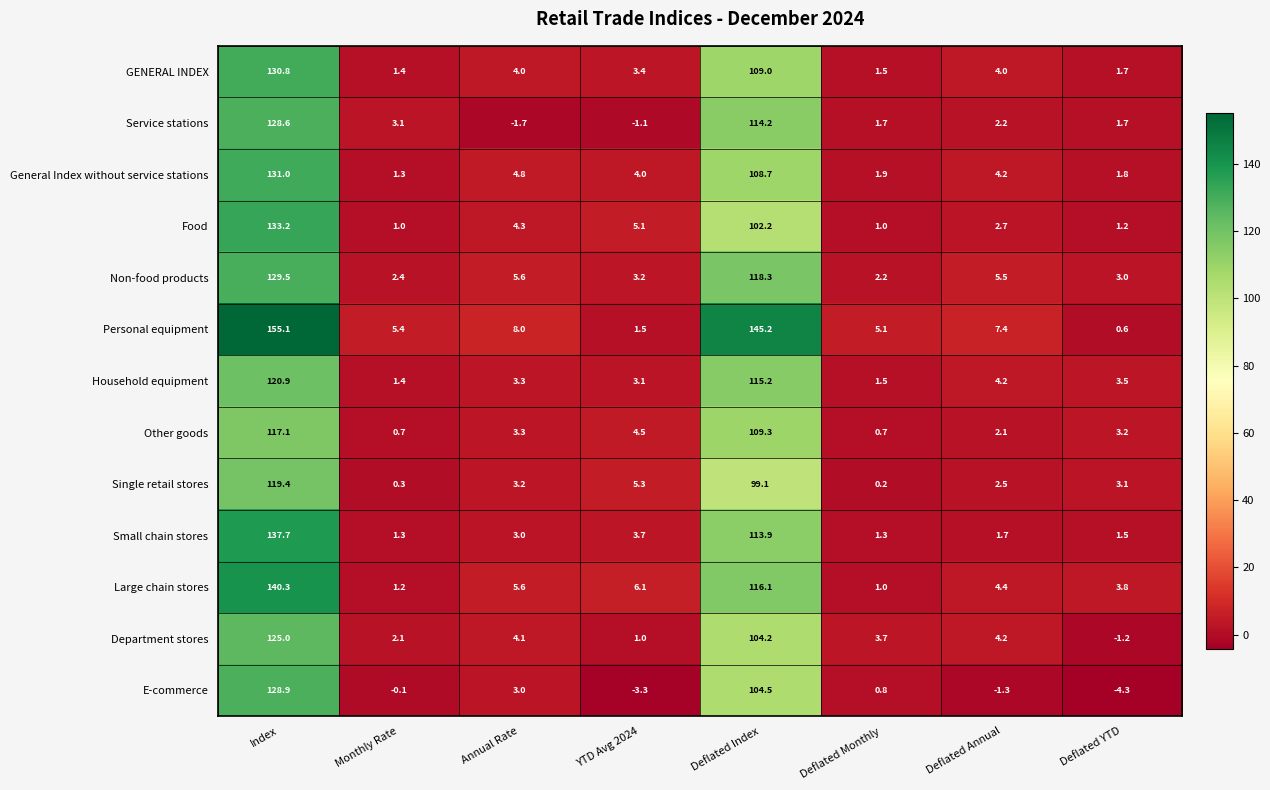

Which series has the largest total across all categories?

Personal equipment